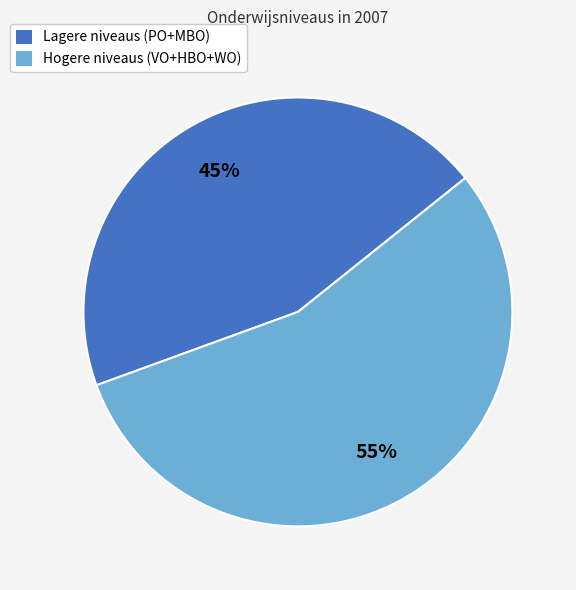

Combined, do Lagere niveaus (PO+MBO) and Hogere niveaus (VO+HBO+WO) account for over 50%?

Yes